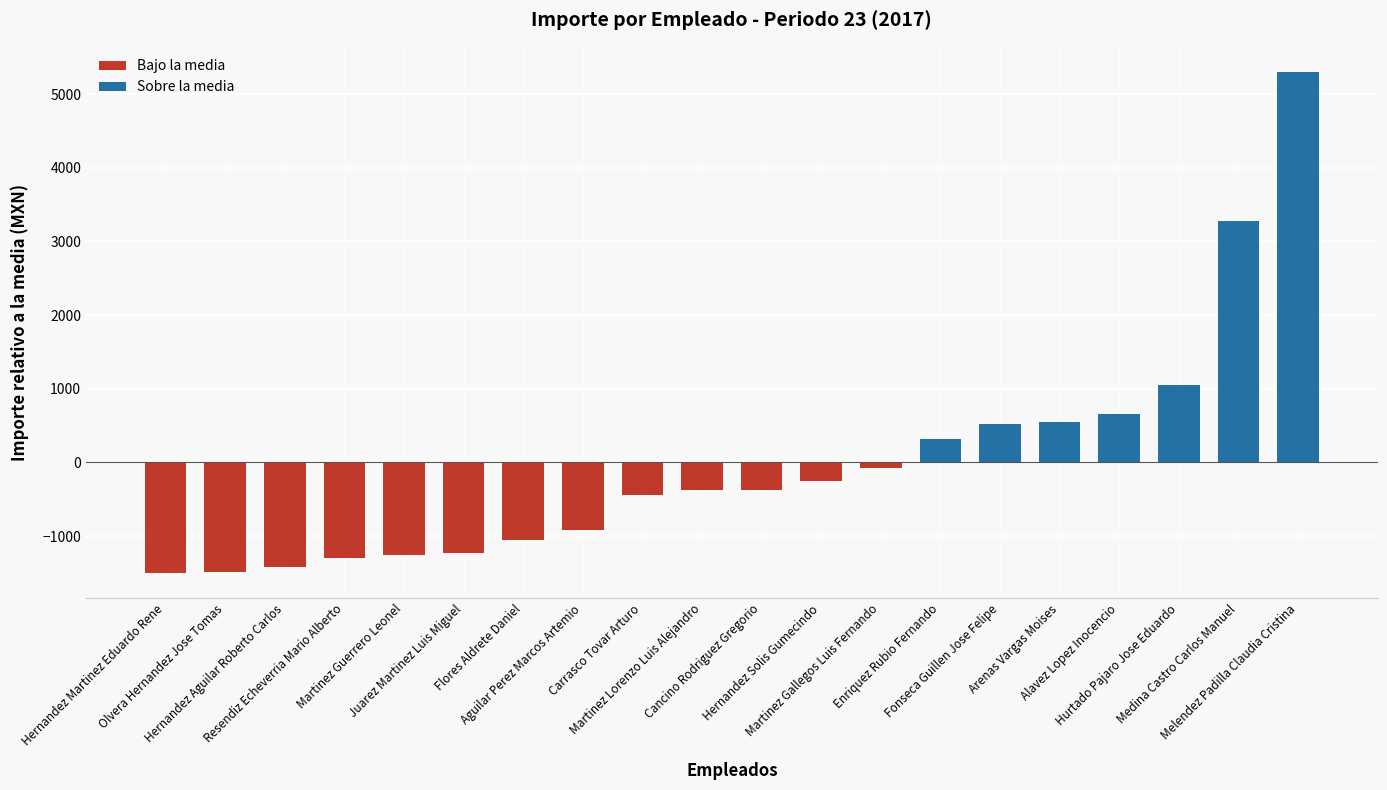

Are the bars horizontal?

No